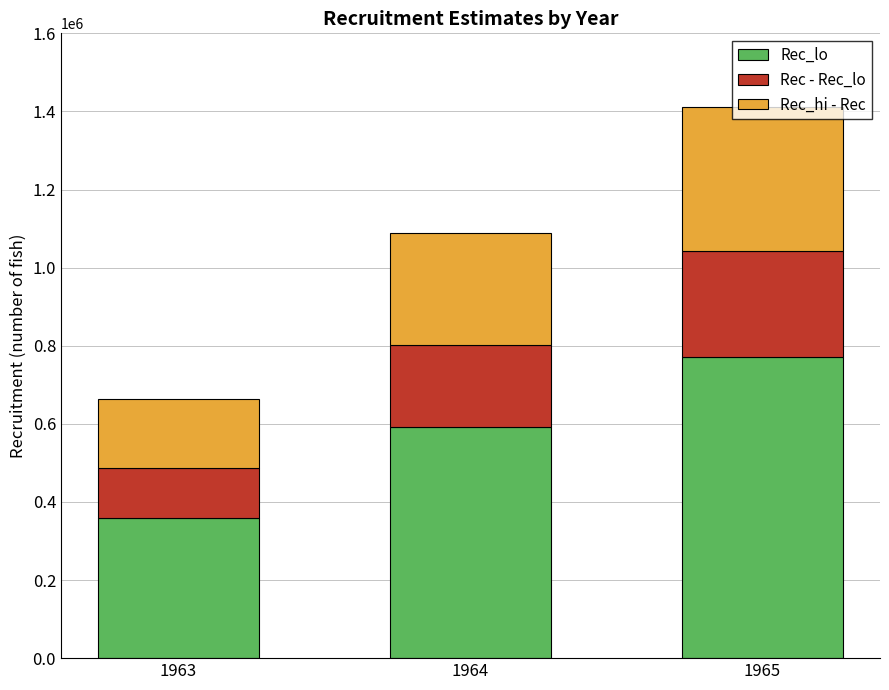

Rank the categories by Rec_lo value from lowest to highest.

1963, 1964, 1965